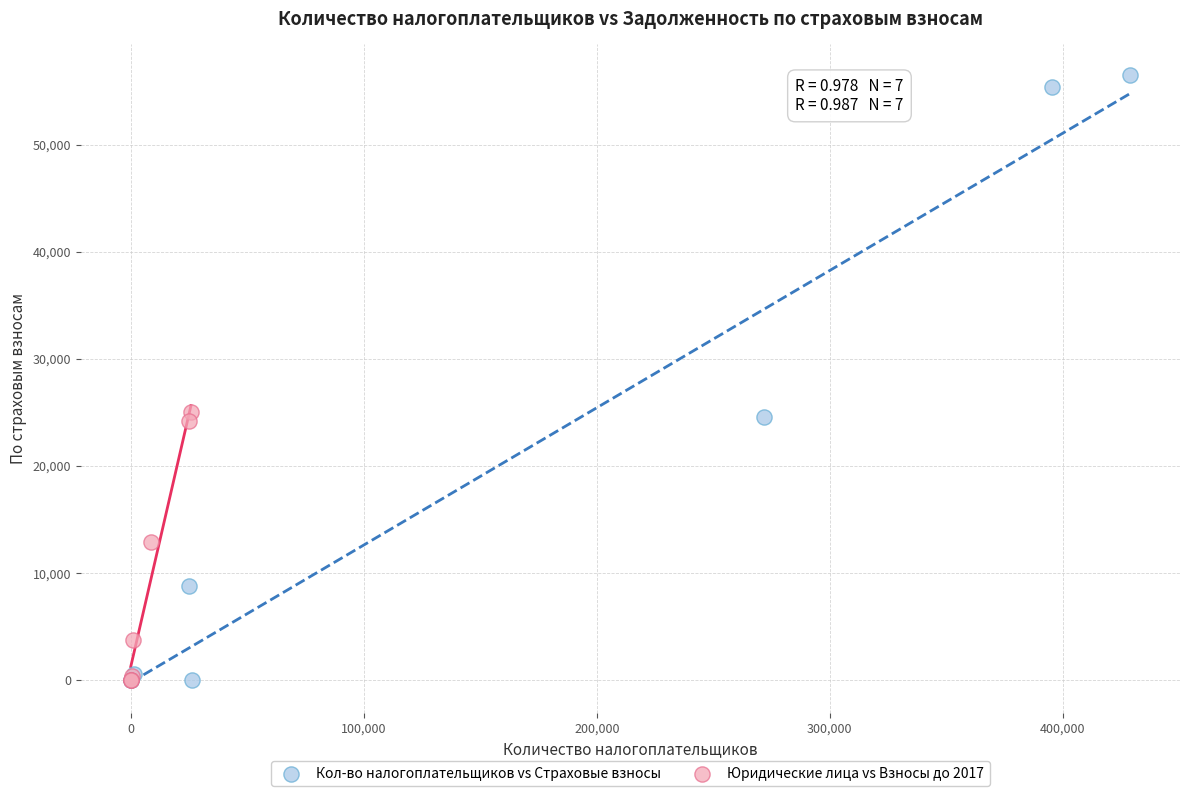

What are all the series names shown in the legend?

Кол-во налогоплательщиков vs Страховые взносы, Юридические лица vs Взносы до 2017